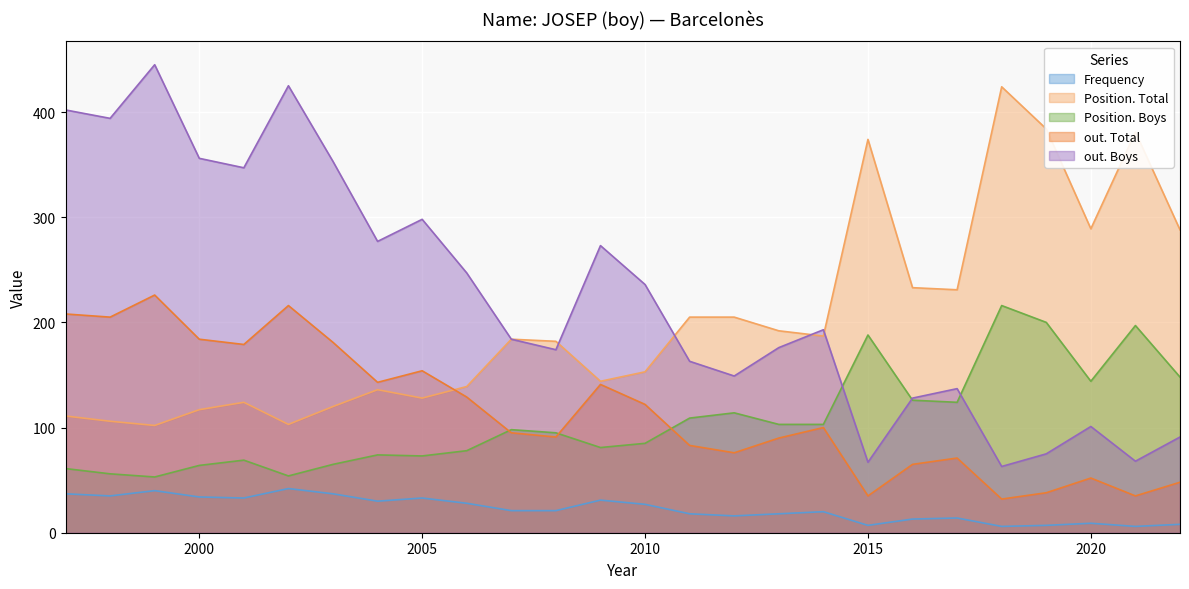

Between 2004 and 2009, which is larger?

2009